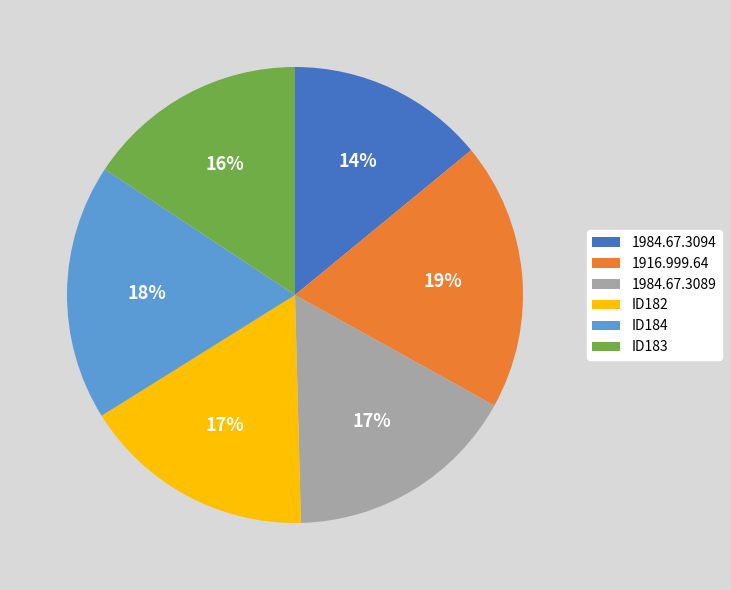

Approximately how many times larger is the value at 1984.67.3094 compared to ID184?

0.8